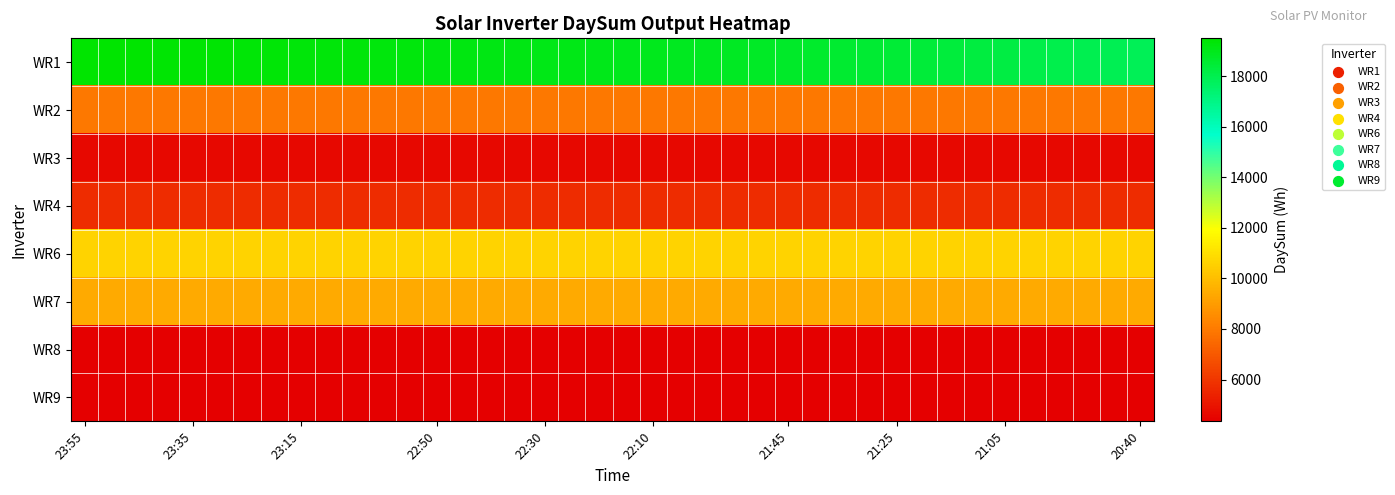

Reading left to right, what are all the values shown in this chart?

WR1: 19502	19477	19455	19433	19412	19389	19365	19345	19321	19296	19271	19243	19219	19195	19169	19132	19093	19061	19031	18996	18962	18927	18896	18859	18822	18779	18723	18655	18591	18527	18464	18399	18331	18271	18205	18137	18067	17998	17935	17874
WR2: 7897	7897	7897	7897	7897	7897	7897	7897	7897	7897	7897	7897	7897	7897	7897	7897	7897	7897	7897	7897	7897	7897	7897	7897	7897	7897	7897	7897	7897	7897	7897	7897	7897	7897	7897	7897	7897	7897	7897	7897
WR3: 4637	4637	4637	4637	4637	4637	4637	4637	4637	4637	4637	4637	4637	4637	4637	4637	4637	4637	4637	4637	4637	4637	4637	4637	4637	4637	4637	4637	4637	4637	4637	4637	4637	4637	4637	4637	4637	4637	4637	4637
WR4: 5701	5701	5701	5701	5701	5701	5701	5701	5701	5701	5701	5701	5701	5701	5701	5701	5701	5701	5701	5701	5701	5701	5701	5701	5701	5701	5701	5701	5701	5701	5701	5701	5701	5701	5701	5701	5701	5701	5701	5701
WR6: 10666	10666	10666	10666	10666	10666	10666	10666	10666	10666	10666	10666	10666	10666	10666	10666	10666	10666	10666	10666	10666	10666	10666	10666	10666	10666	10666	10666	10666	10666	10666	10666	10666	10666	10666	10666	10666	10666	10666	10666
WR7: 9390	9390	9390	9390	9390	9390	9390	9390	9390	9390	9390	9390	9390	9390	9390	9390	9390	9390	9390	9390	9390	9390	9390	9390	9390	9390	9390	9390	9390	9390	9390	9390	9390	9390	9390	9390	9390	9390	9390	9390
WR8: 4344	4344	4344	4344	4344	4344	4344	4344	4344	4344	4344	4344	4344	4344	4344	4344	4344	4344	4344	4344	4344	4344	4344	4344	4344	4344	4344	4344	4344	4344	4344	4344	4344	4344	4344	4344	4344	4344	4344	4344
WR9: 4392	4392	4392	4392	4392	4392	4392	4392	4392	4392	4392	4392	4392	4392	4392	4392	4392	4392	4392	4392	4392	4392	4392	4392	4392	4392	4392	4392	4392	4392	4392	4392	4392	4392	4392	4392	4392	4392	4392	4392